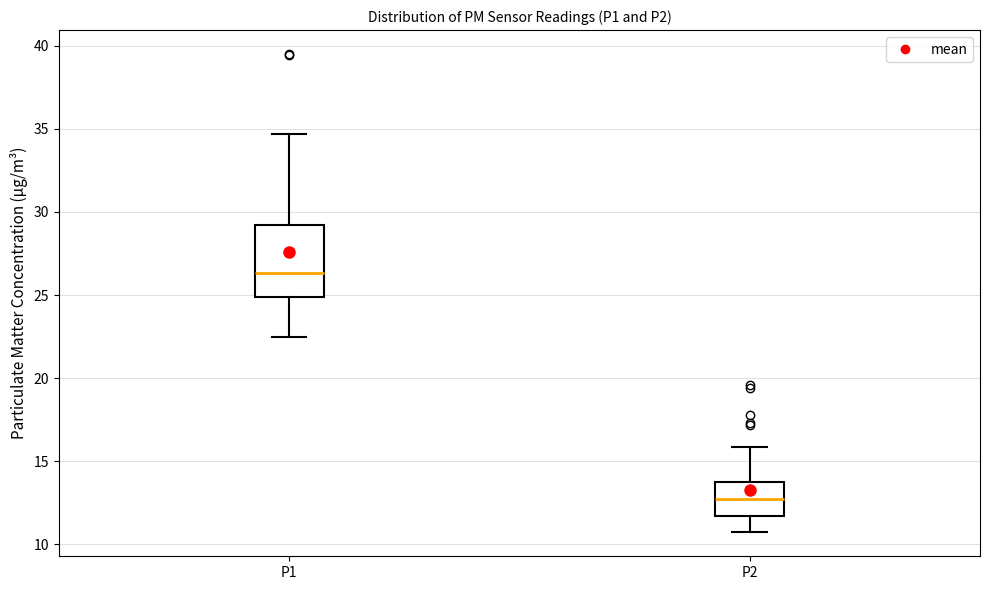

Reading left to right, read every box against the y-axis: the position of its median line, the range the box covers, and the ends of its whiskers. The values are not printed on the chart, so give them approximately, as read against the axis.

P1: median 26.5, box 25.0 to 29.0, whiskers 22.5 to 34.5
P2: median 12.5, box 11.5 to 14.0, whiskers 10.5 to 16.0